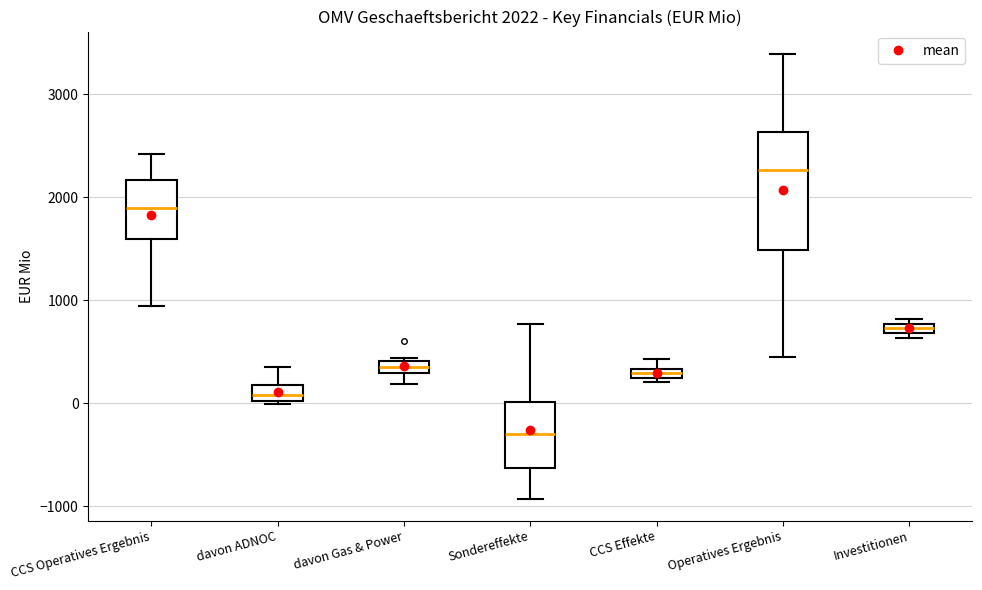

Which box's median line is the lowest?

Sondereffekte